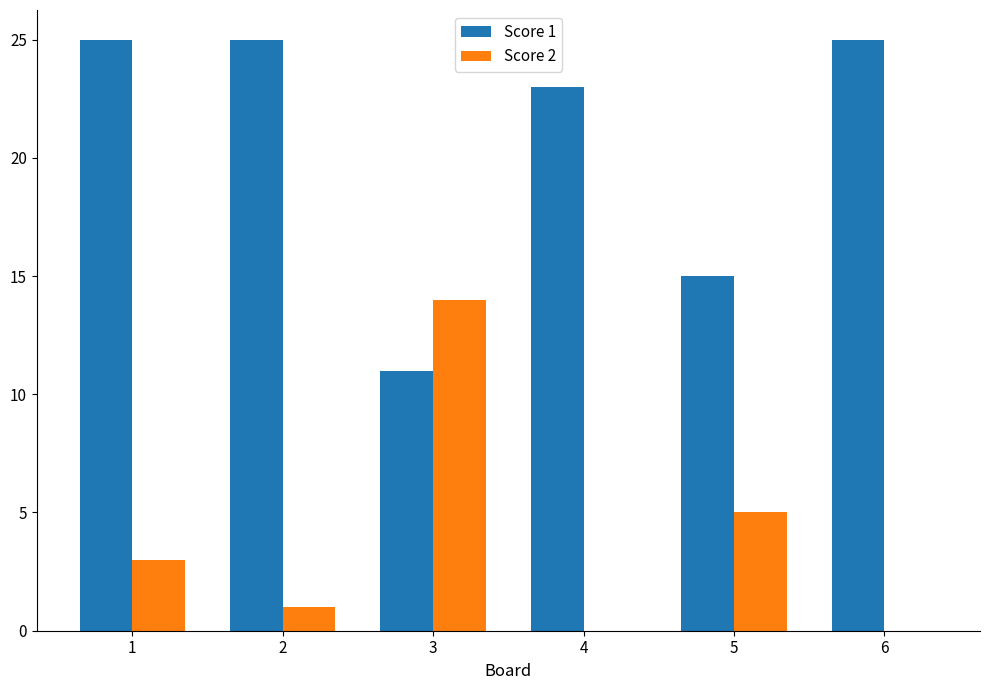

Are the bars horizontal?

No